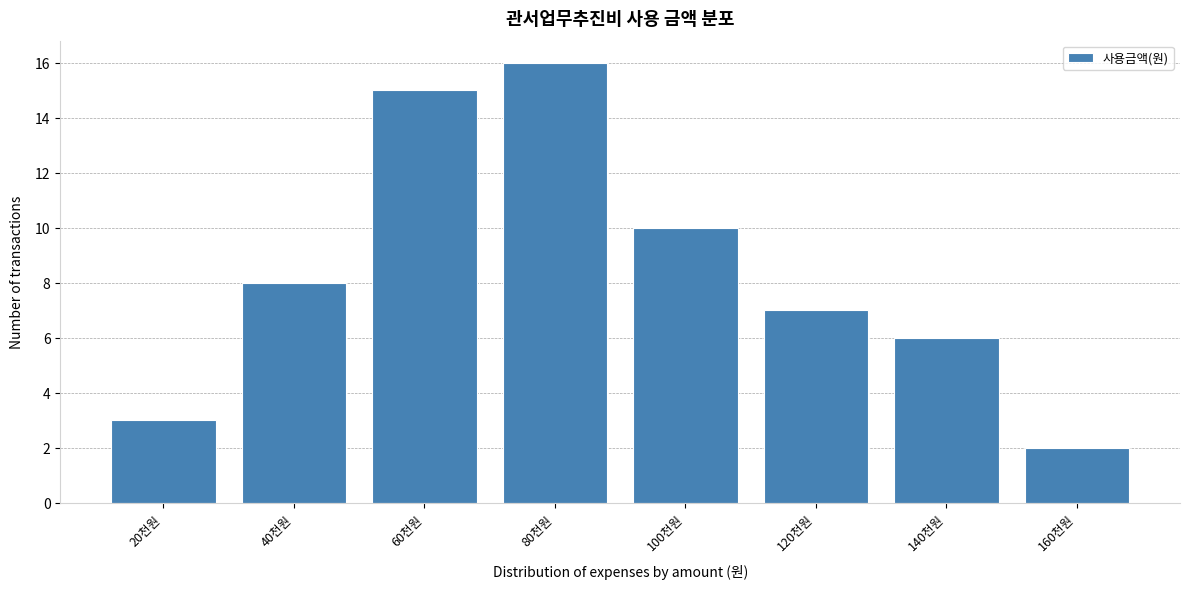

Reading left to right, extract all data points from this chart.

3	8	15	16	10	7	6	2